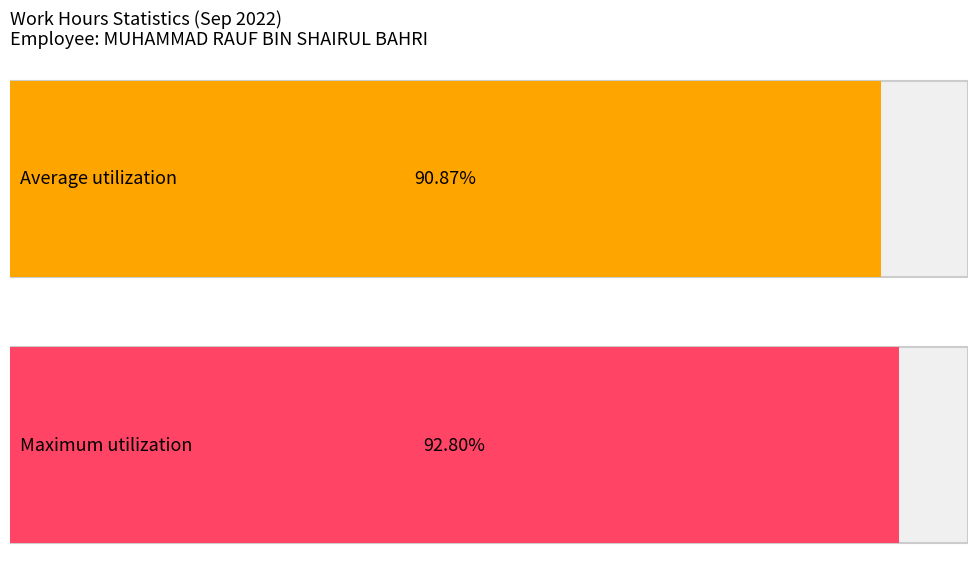

How many series are shown in this chart?

2